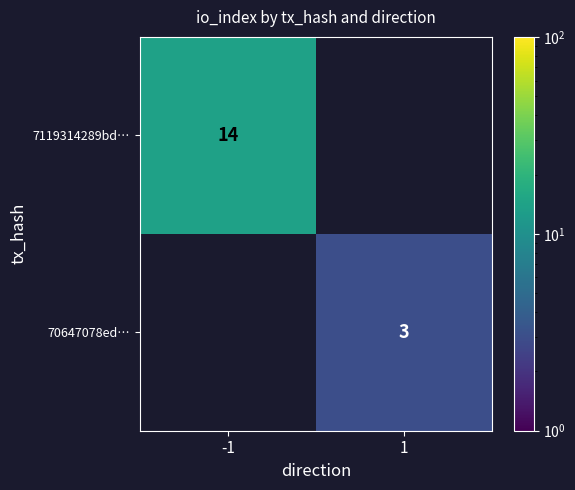

Count the number of categories in the chart.

2